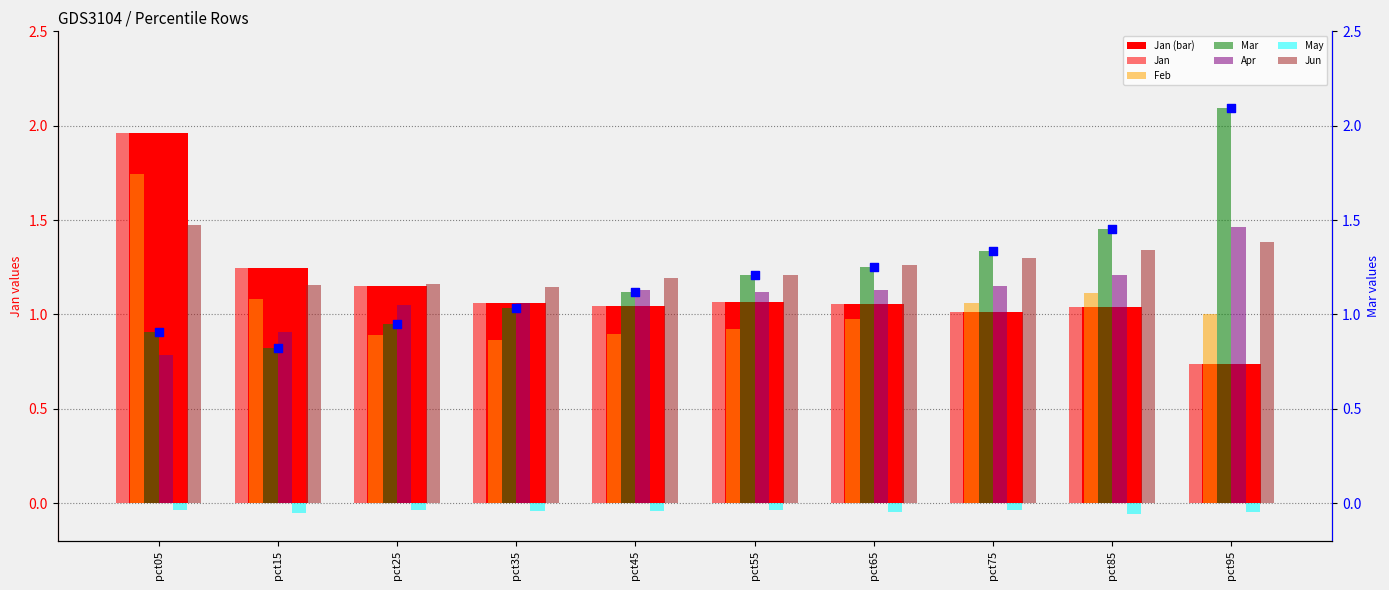

Which series has the largest Y range (max minus min)?

Mar